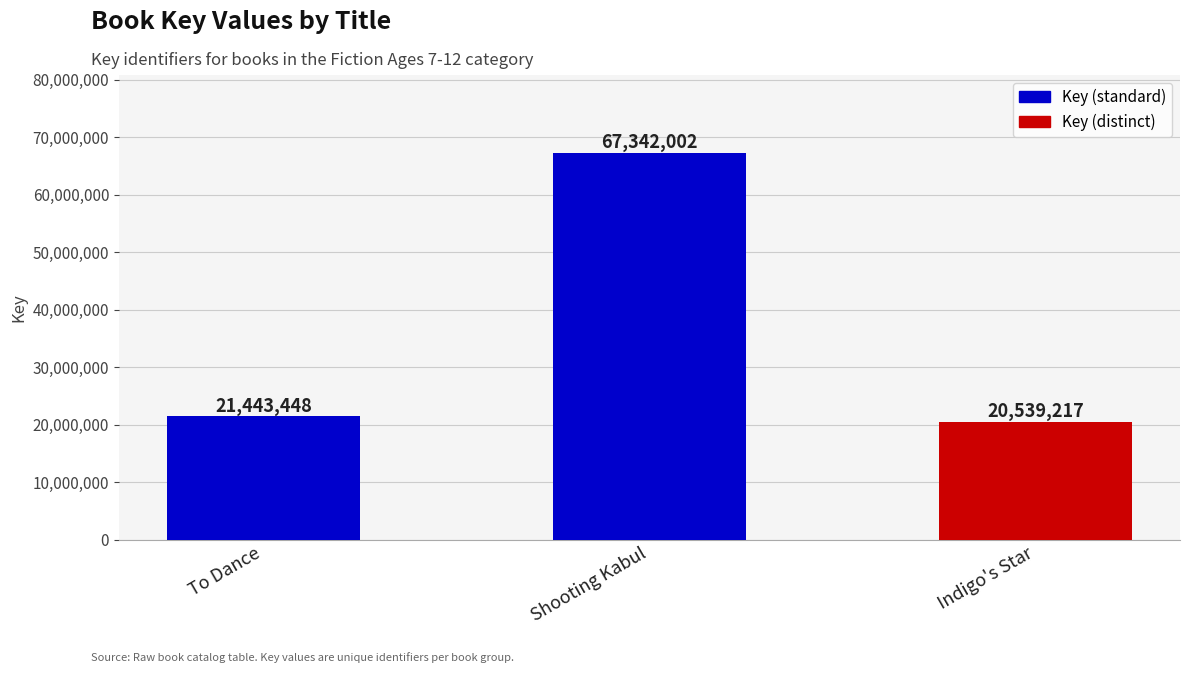

What is the minimum value shown in the chart?

20539217